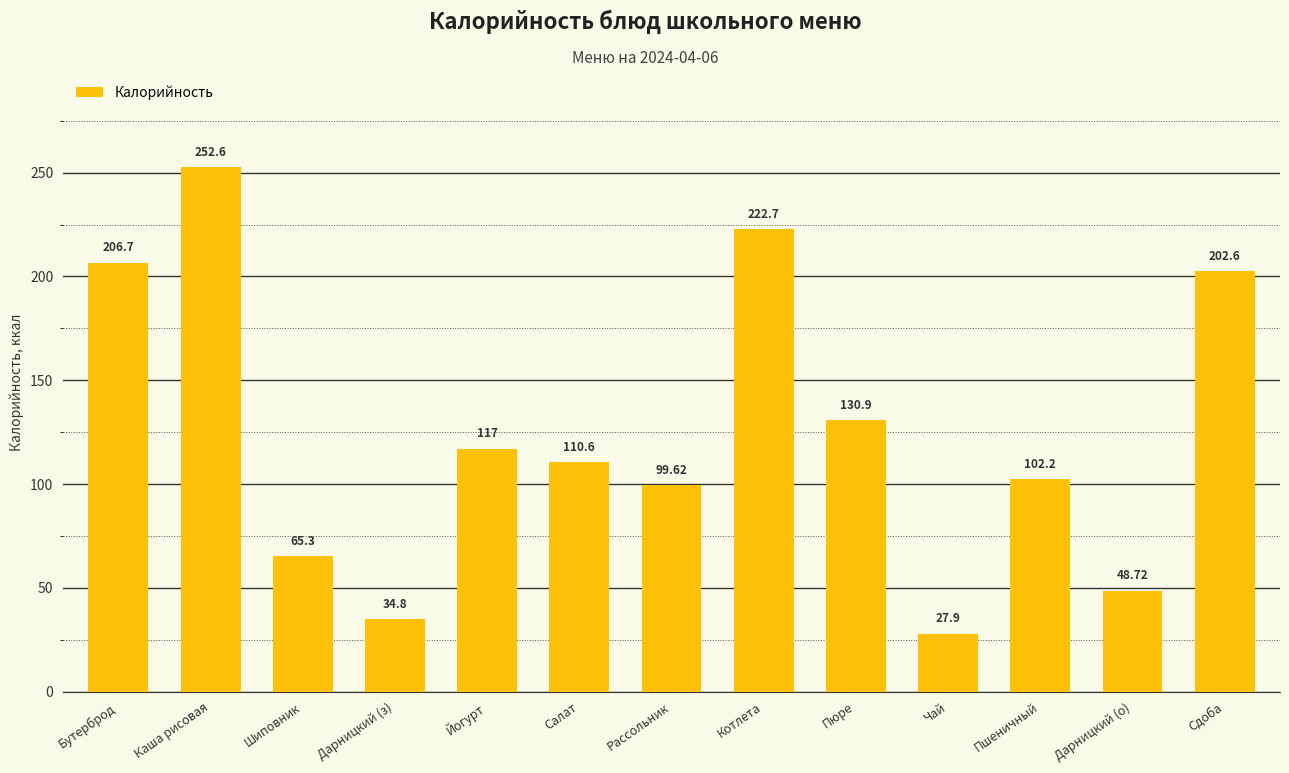

Which category has the highest value across all series?

Каша рисовая